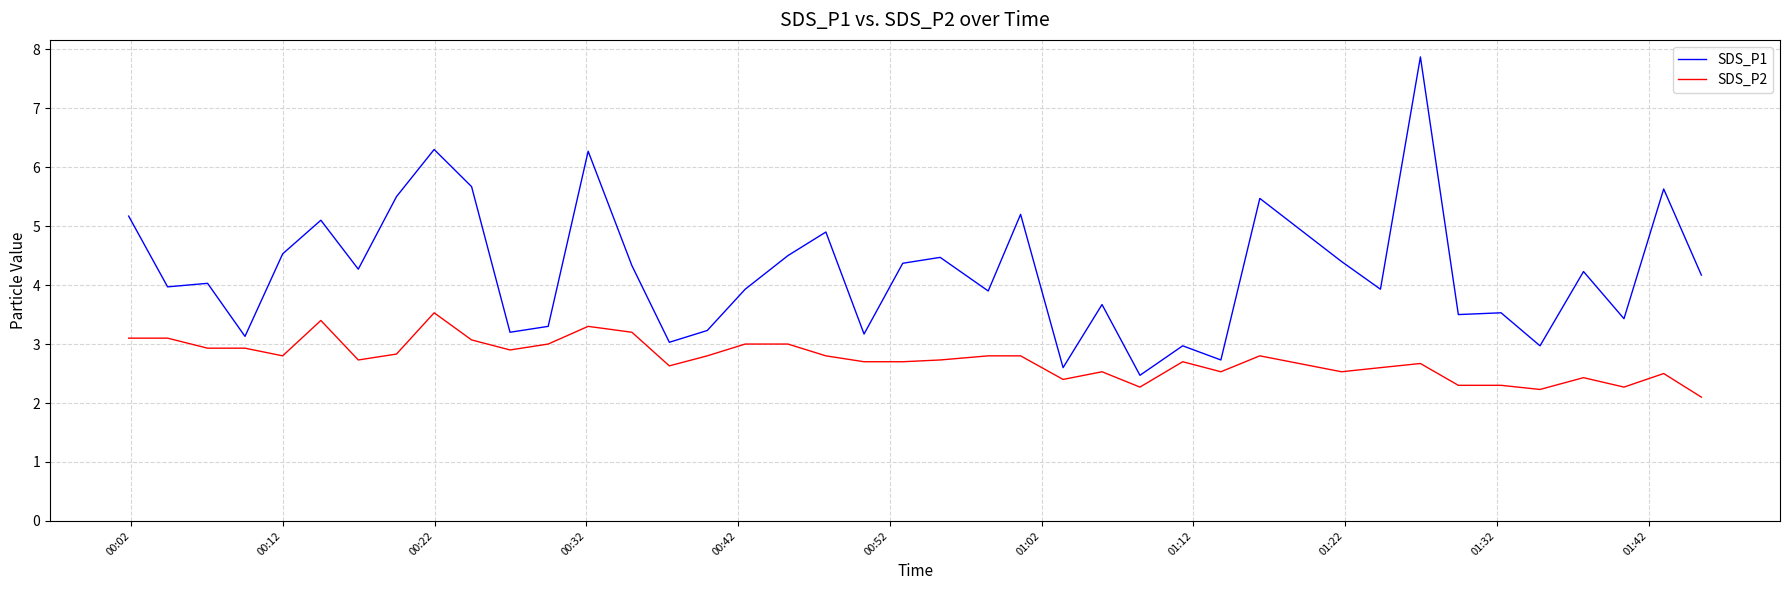

Rank the series by their maximum value, from highest to lowest.

SDS_P1, SDS_P2